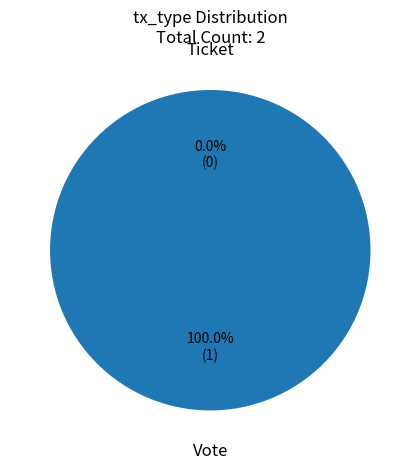

What is the largest slice in the pie chart?

Vote